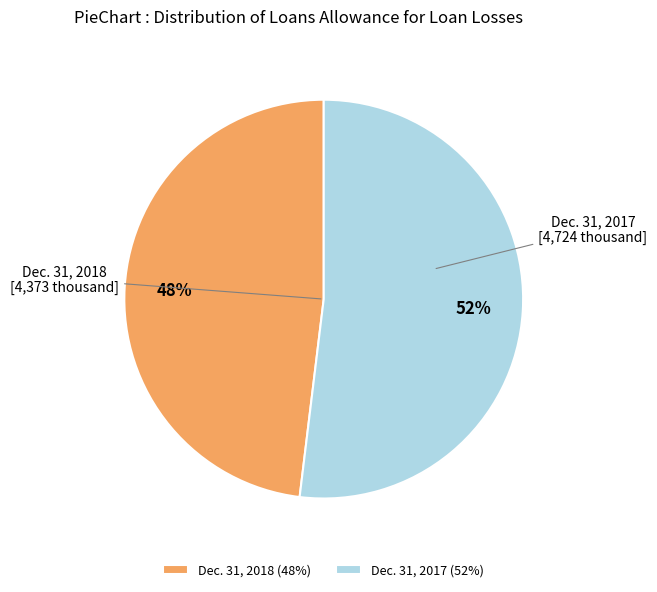

To the nearest percent, what is the average slice percentage?

50%